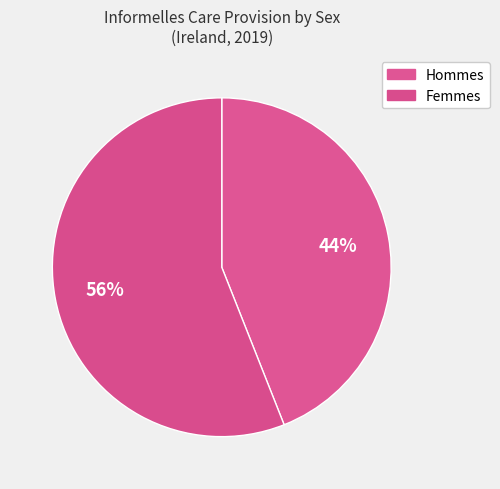

Which slice is the smallest?

Male